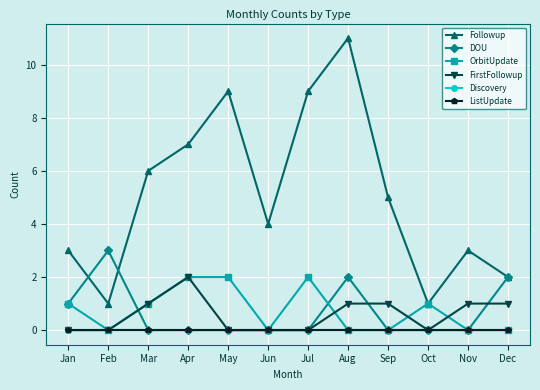

What is the difference between the maximum and minimum values in the Followup series?

10